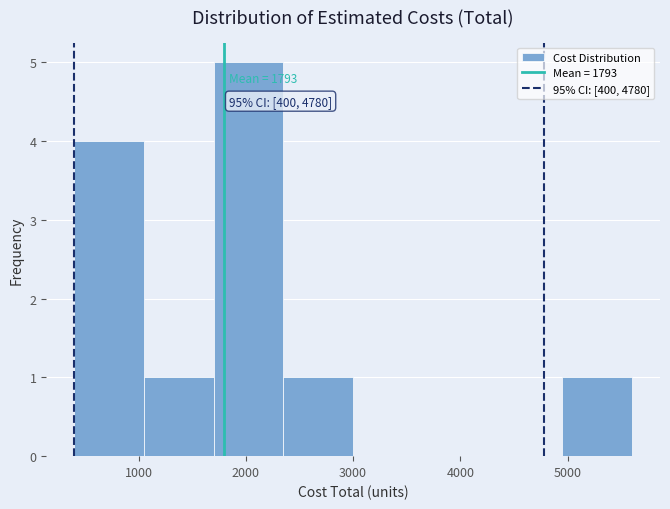

Over which range of the x-axis is the bar tallest?

1700 to 2350